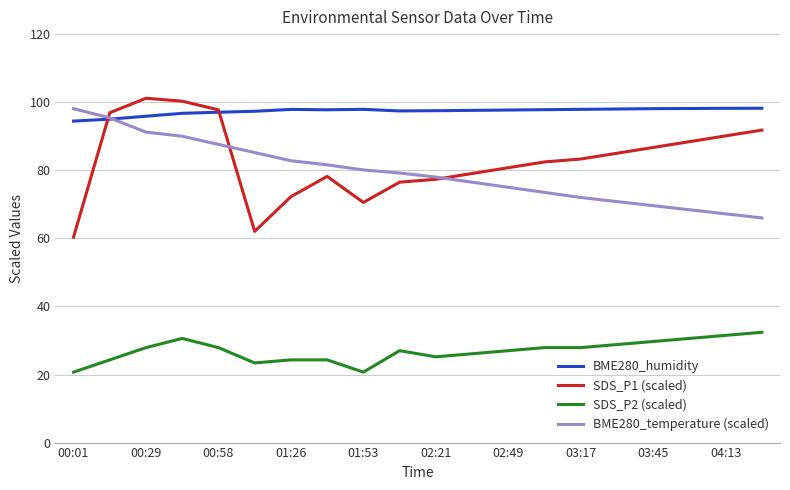

What is the maximum value for BME280_humidity?

98.2